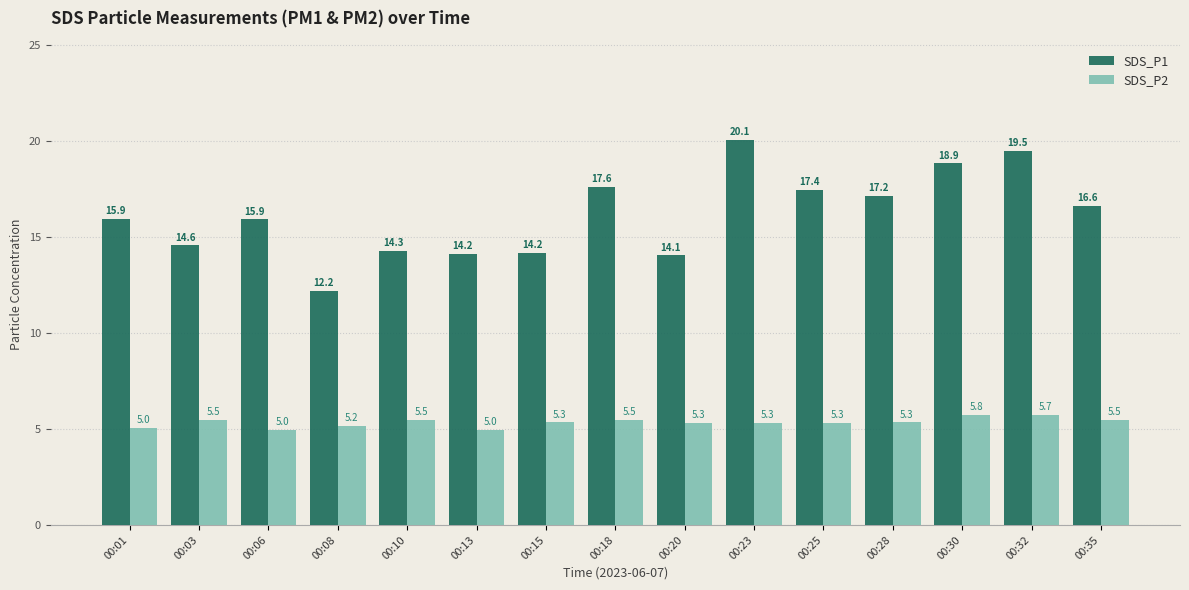

What is the difference between the second highest and minimum values in the SDS_P2 series?

0.8